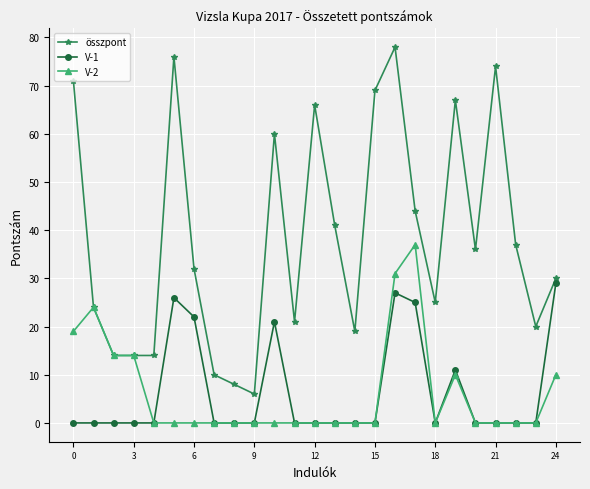

Rank the series by their maximum value, from lowest to highest.

V-1, V-2, összpont